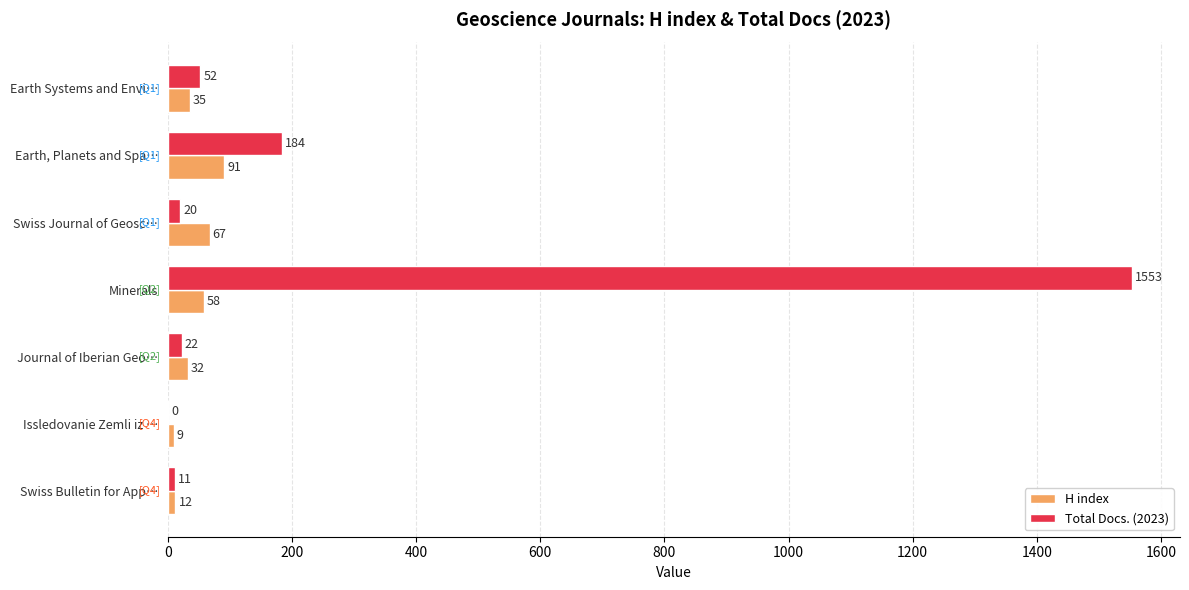

What is the approximate value of H index at Minerals, to the nearest 5?

60